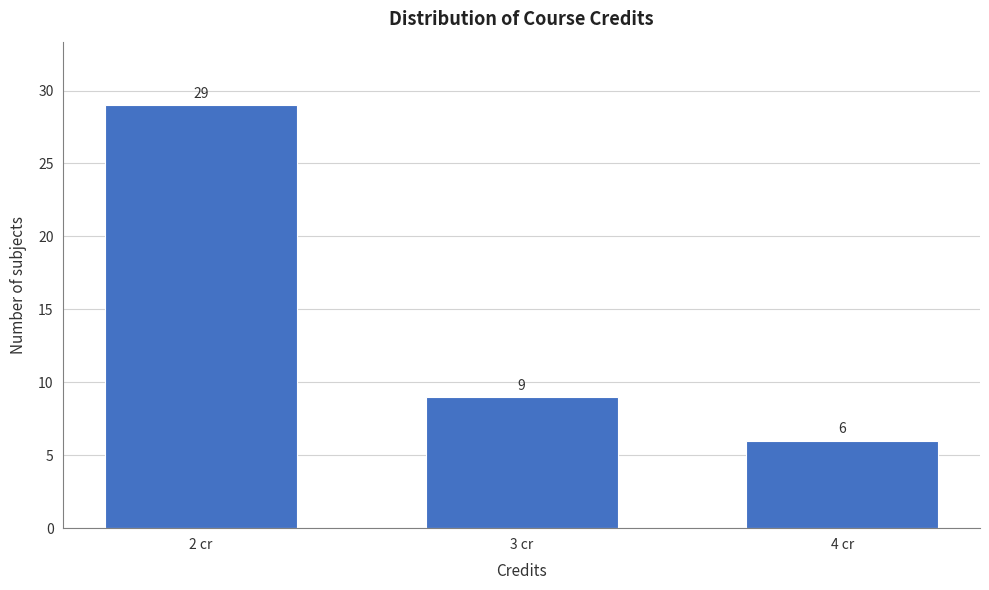

Reading left to right, extract all data points from this chart.

29	9	6